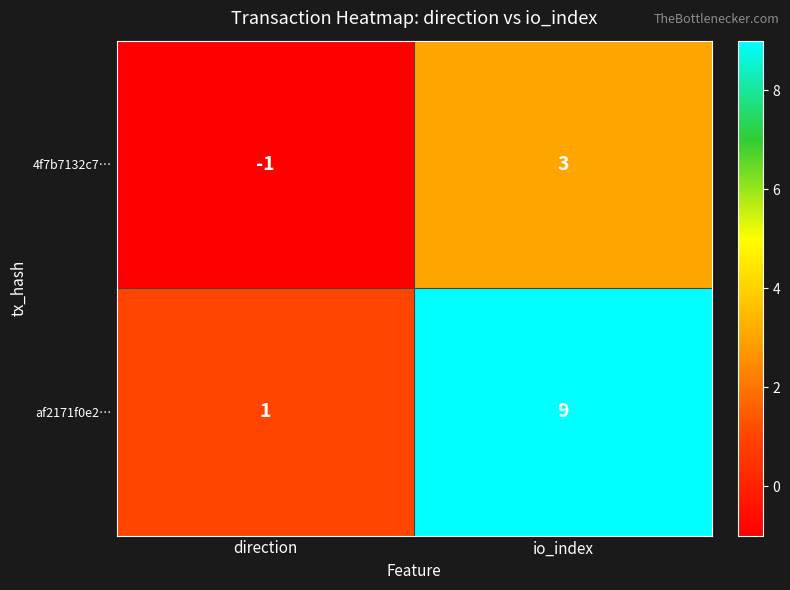

What is the approximate value of af2171f0e2… at io_index?

9